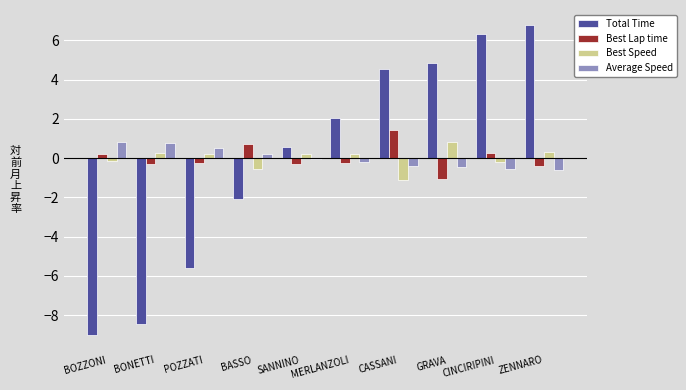

Is the value of Average Speed at POZZATI greater than the value of Total Time at MERLANZOLI?

No